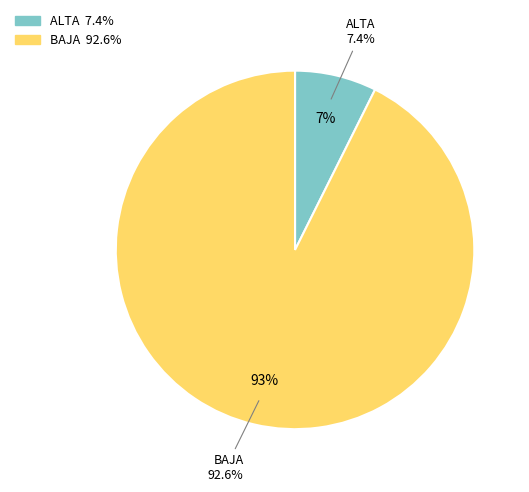

Does ALTA represent more than half of the total?

No